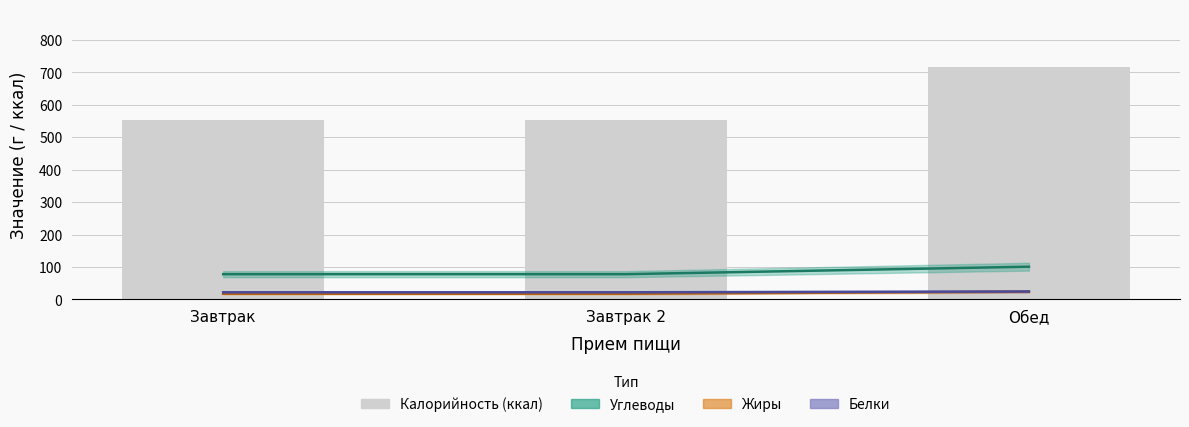

What is the difference between the maximum and minimum values in the Белки series?

2.5